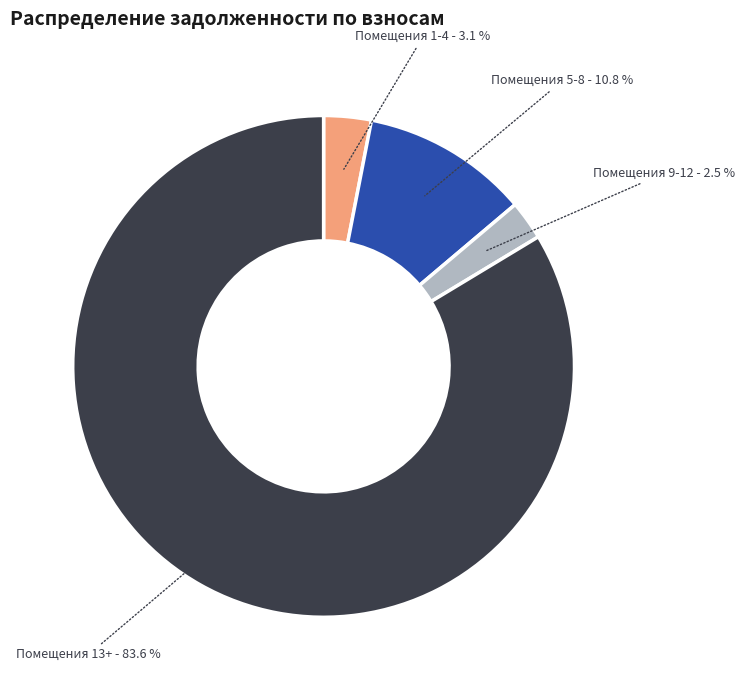

Is there any slice that represents more than half of the pie?

Yes